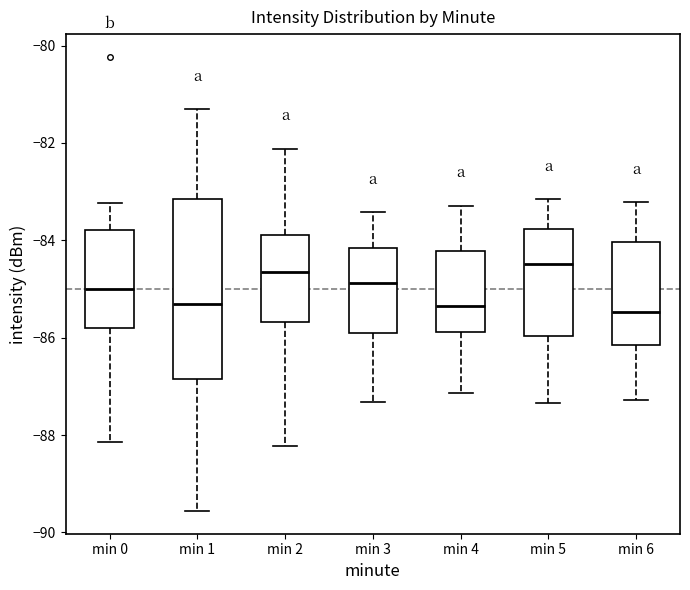

Reading left to right, transcribe this box plot: for each box, give where its median line is, the range the box spans, and where its two whiskers end, as read against the y-axis. The values are not printed on the chart, so give them approximately, as read against the axis.

min 0: median -85.0, box -85.8 to -83.8, whiskers -88.2 to -83.2
min 1: median -85.2, box -86.8 to -83.2, whiskers -89.6 to -81.2
min 2: median -84.6, box -85.6 to -83.8, whiskers -88.2 to -82.2
min 3: median -84.8, box -86.0 to -84.2, whiskers -87.4 to -83.4
min 4: median -85.4, box -85.8 to -84.2, whiskers -87.2 to -83.2
min 5: median -84.4, box -86.0 to -83.8, whiskers -87.4 to -83.2
min 6: median -85.4, box -86.2 to -84.0, whiskers -87.2 to -83.2